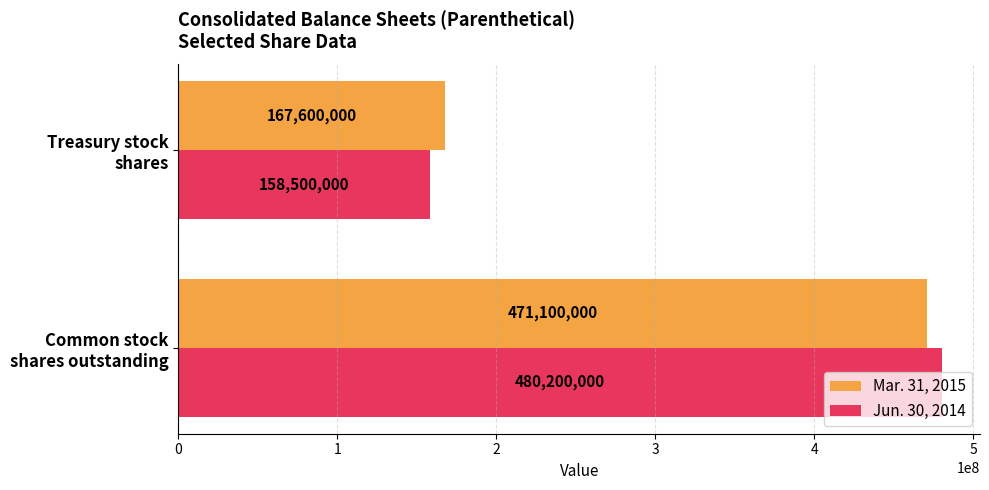

Rank the categories by Jun. 30, 2014 value from highest to lowest.

Common stock
shares outstanding, Treasury stock
shares